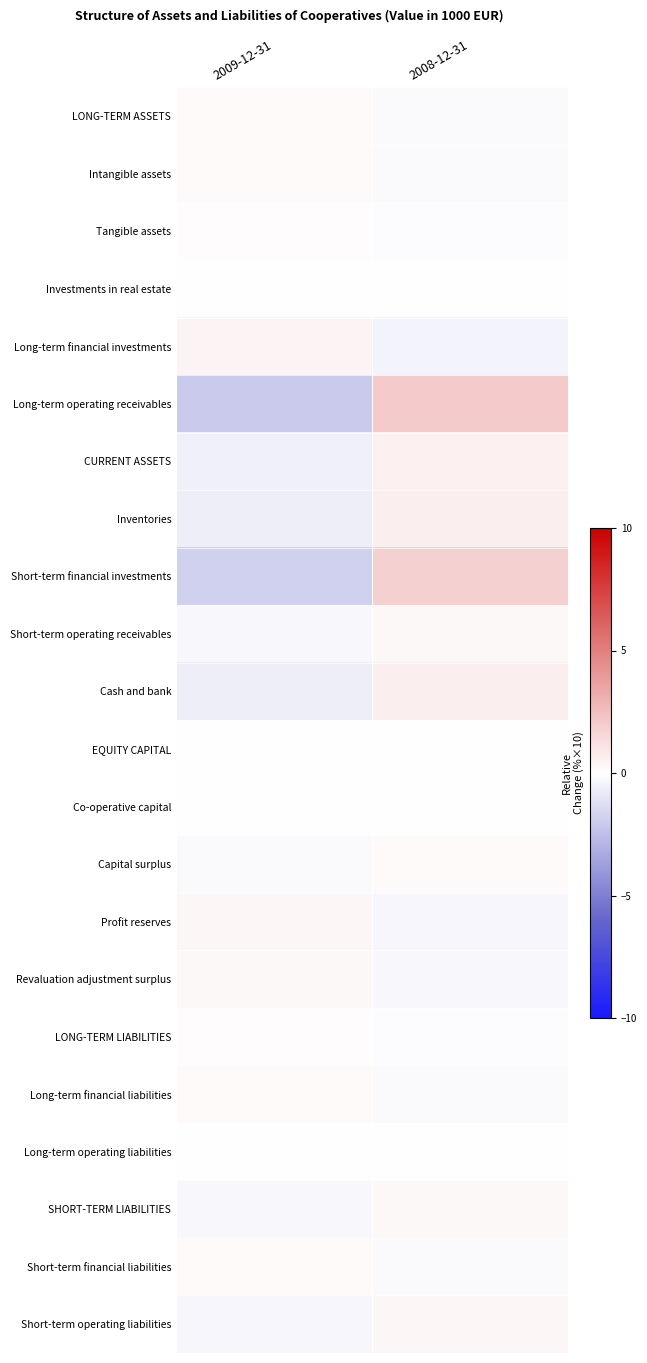

Count the number of data series in this chart.

22